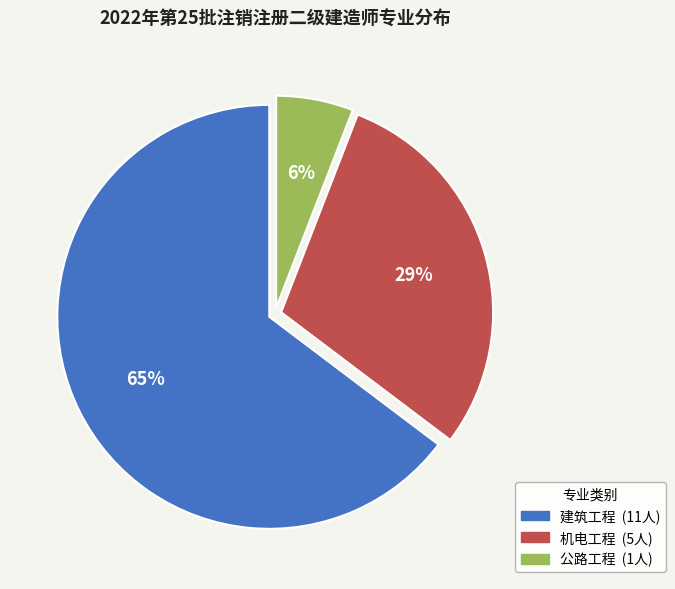

To the nearest percent, what is the average slice percentage?

33%